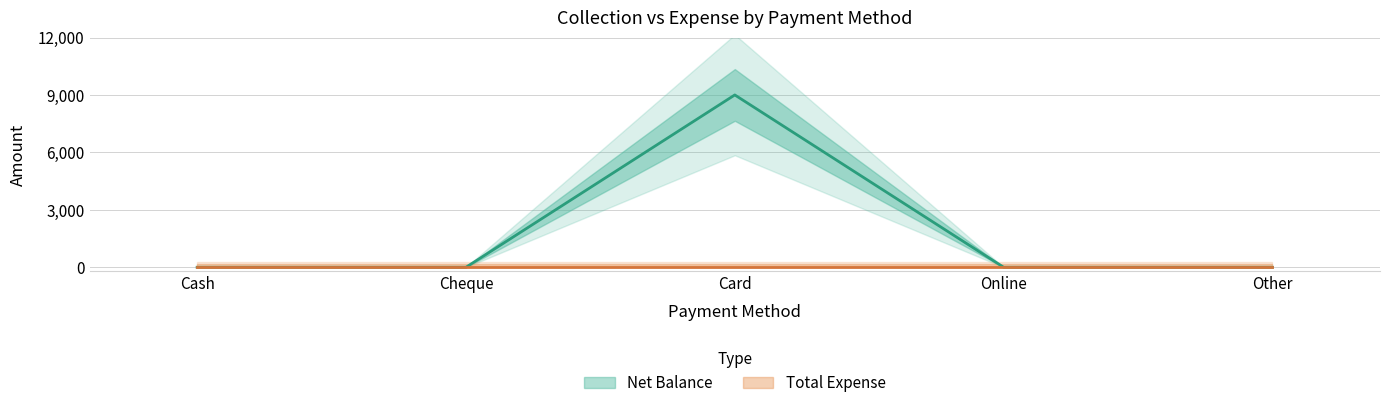

Reading right to left, extract all data points from this chart.

Other=0	Online=0	Card=9000	Cheque=0	Cash=0